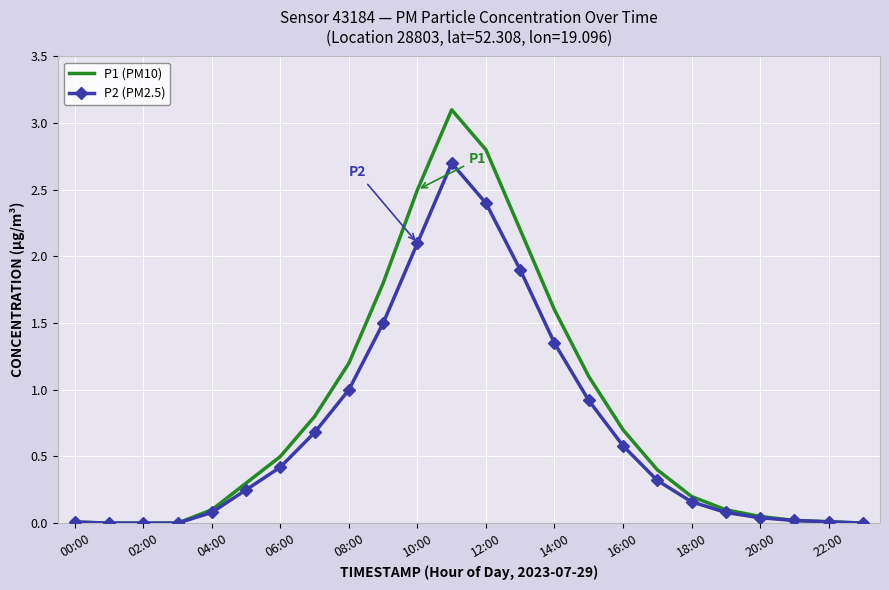

Which series has the largest range (max minus min)?

P1 (PM10)